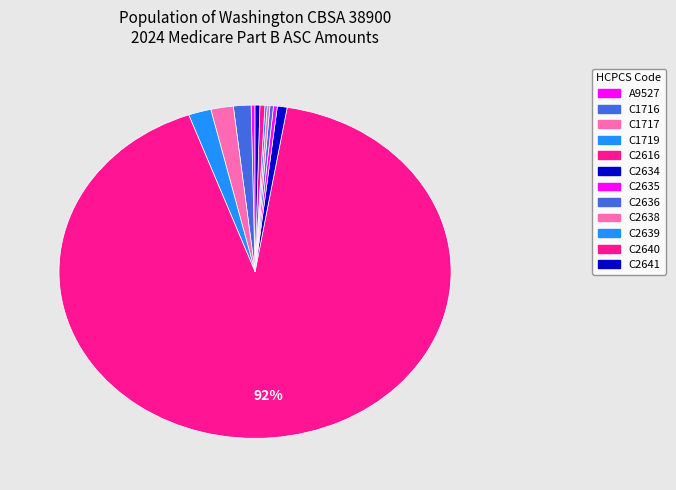

Which has a higher value, C2634 or C2639?

C2634